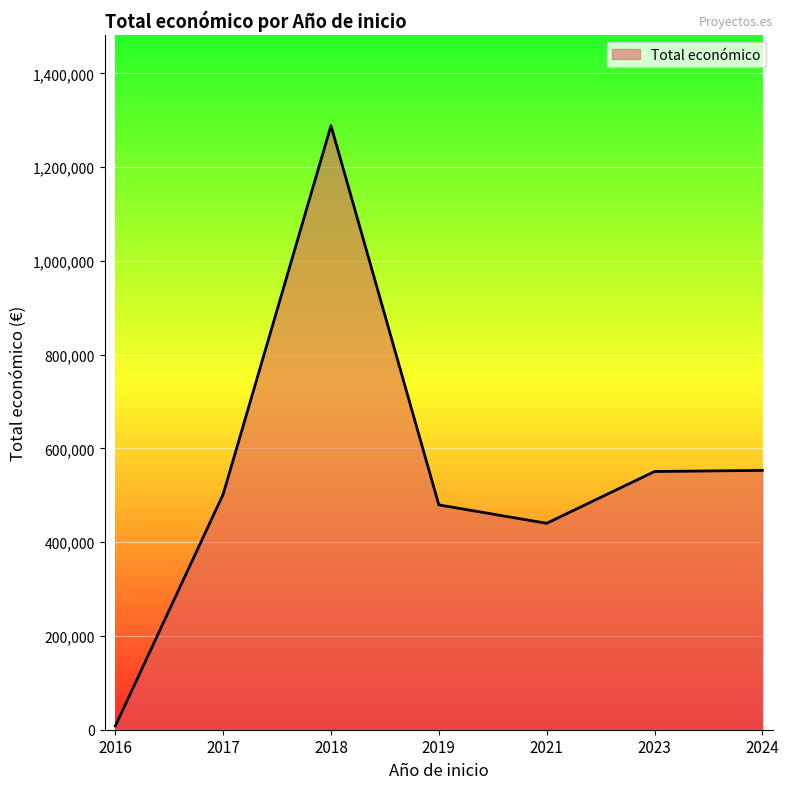

What is the ratio of the value at 2019 to the value at 2017?

1.0